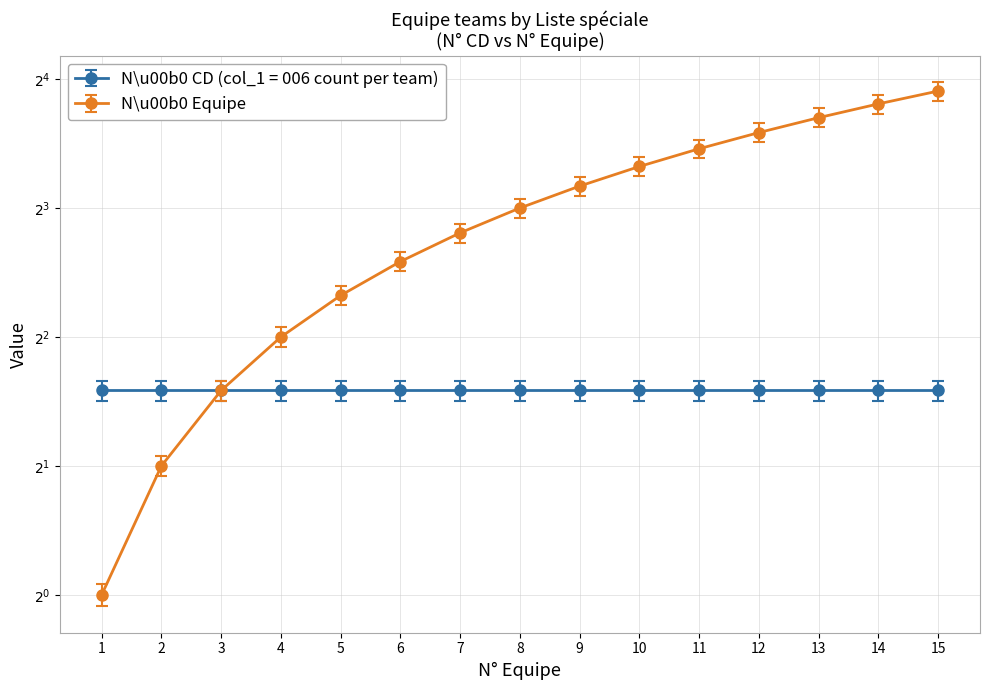

What is the difference between the maximum and minimum values?

14